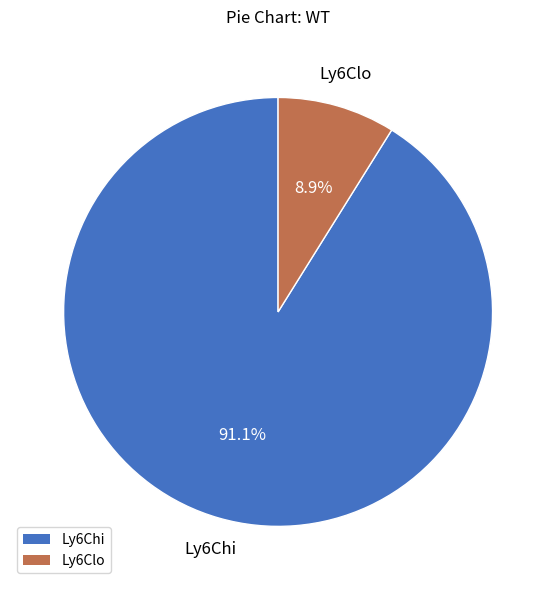

Between Ly6Chi and Ly6Clo, which is larger?

Ly6Chi